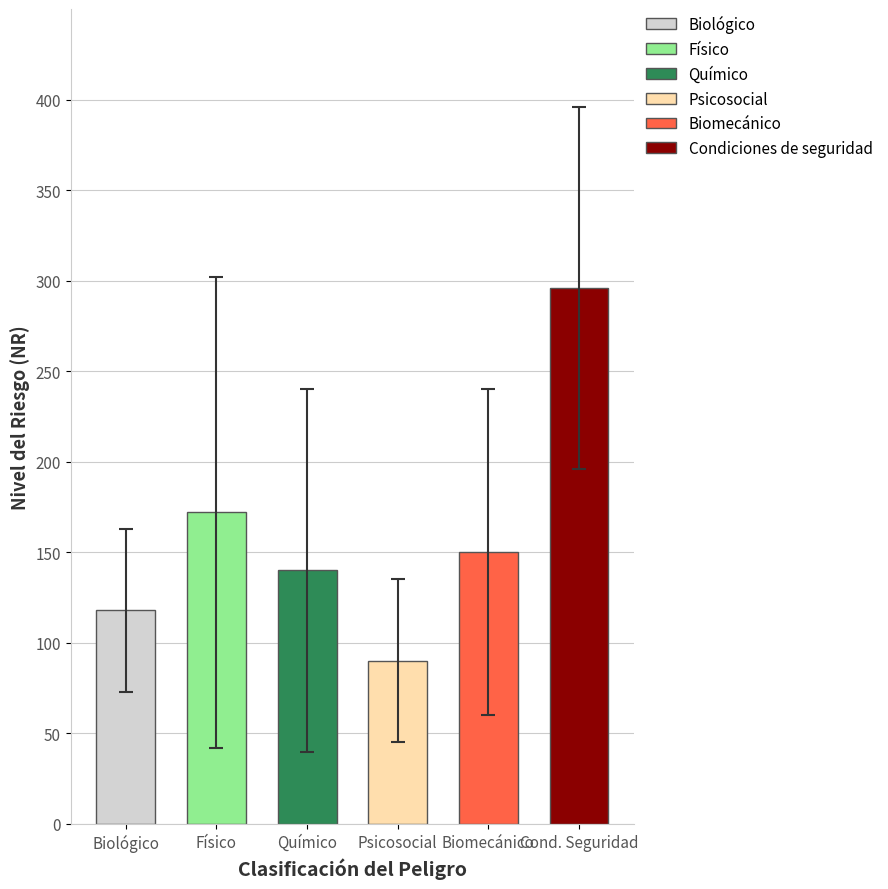

How many bars are there in each group?

6